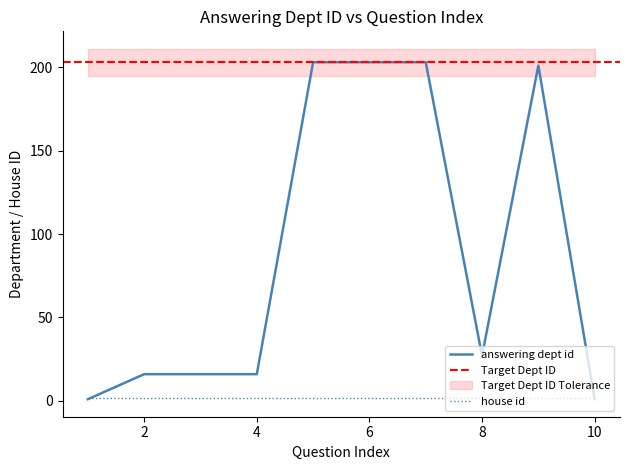

Count the number of categories in the chart.

10